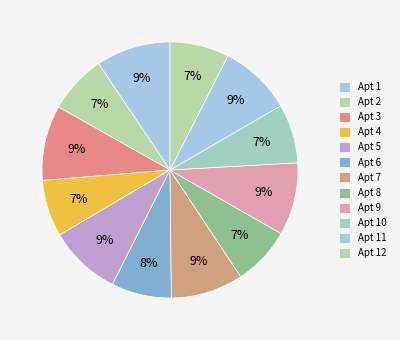

What is the smallest slice in the pie chart?

4